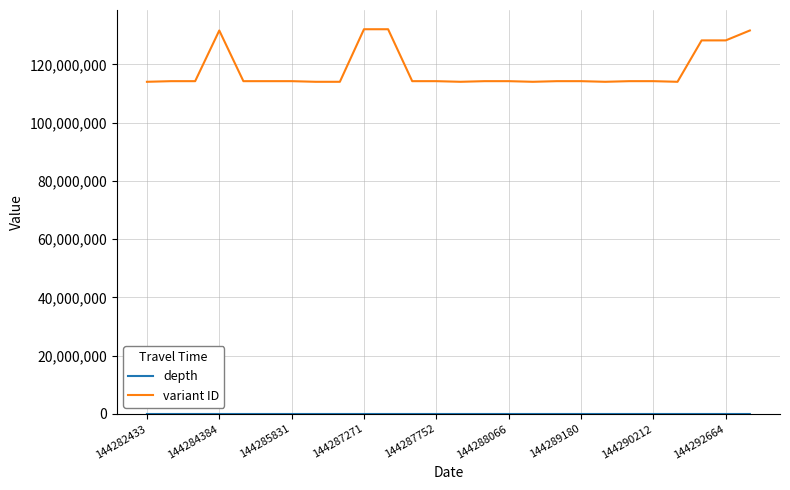

Which series has the largest total across all categories?

variant ID